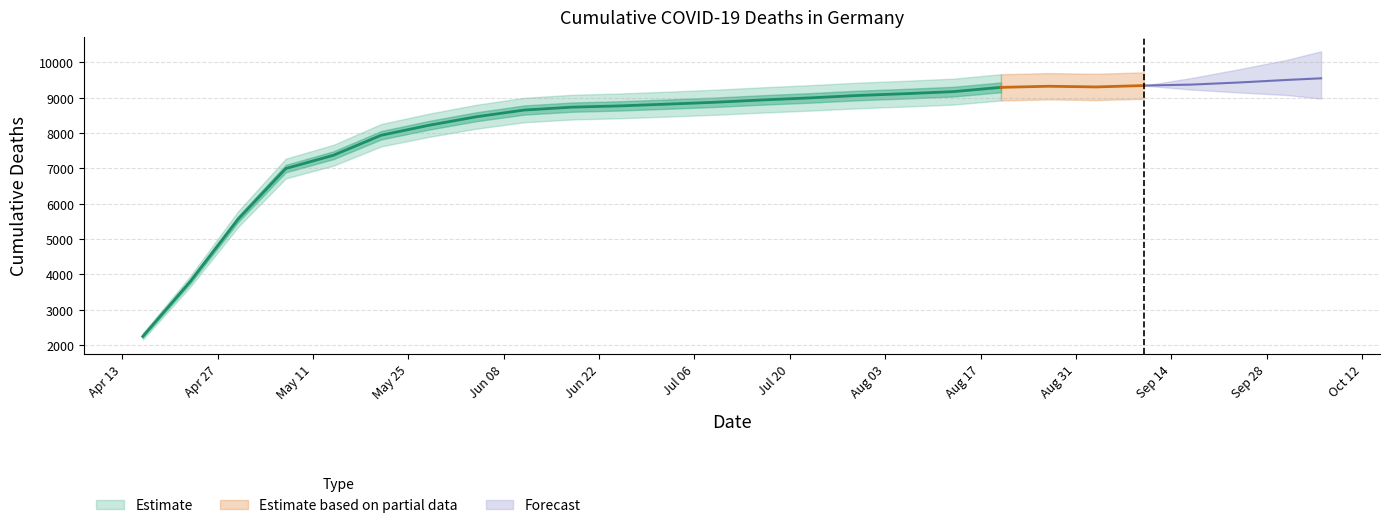

What is the difference between the second highest and minimum values?

7257